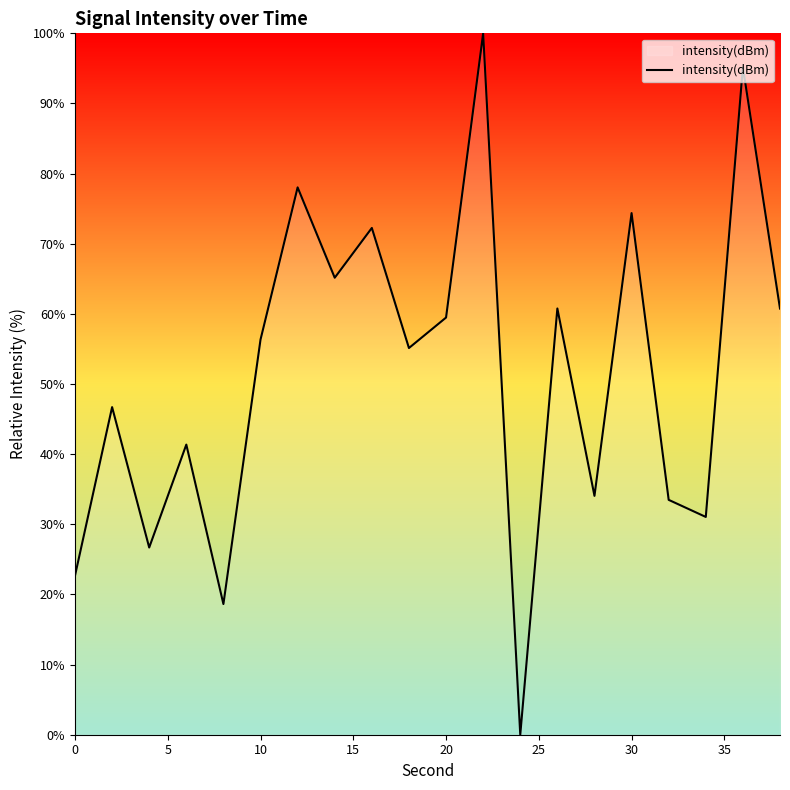

What is the greatest value displayed?

100.0